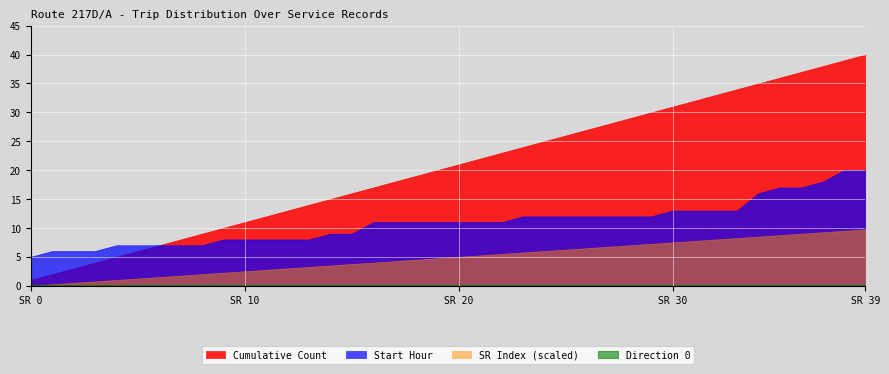

True or false: Direction 0 has more than 1 interior local peaks.

False